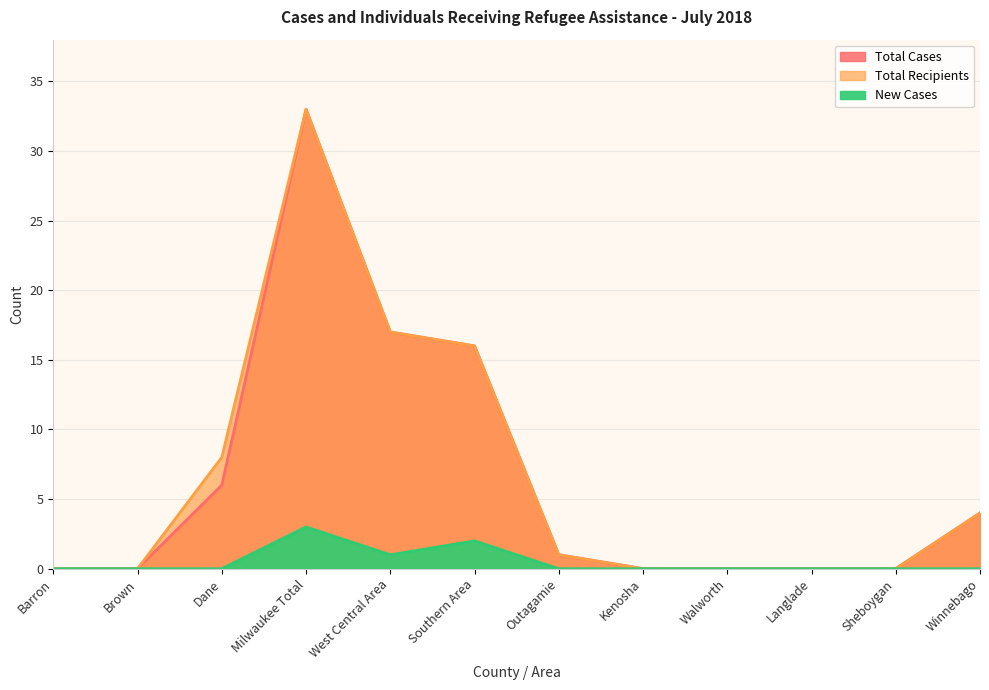

List the labels in order of Total Recipients value, largest first.

Milwaukee Total, West Central Area, Southern Area, Dane, Winnebago, Outagamie, Barron, Brown, Kenosha, Walworth, Langlade, Sheboygan